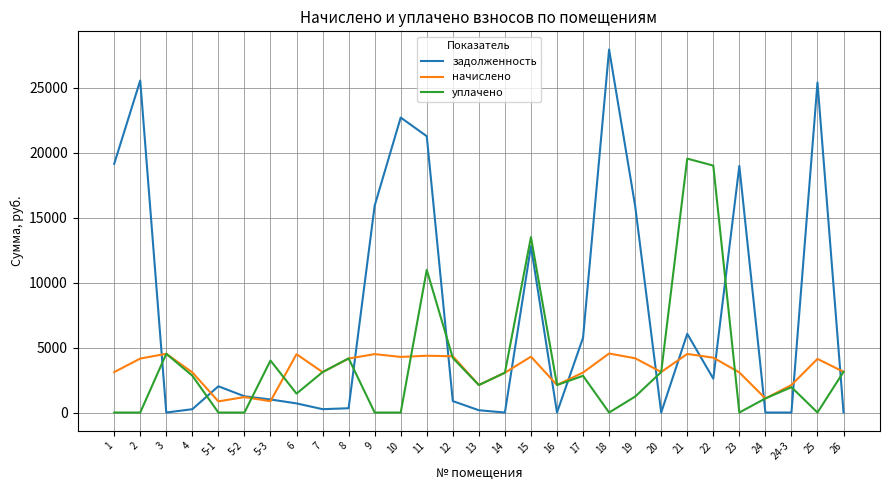

What is the average value of the уплачено series?

3722.2